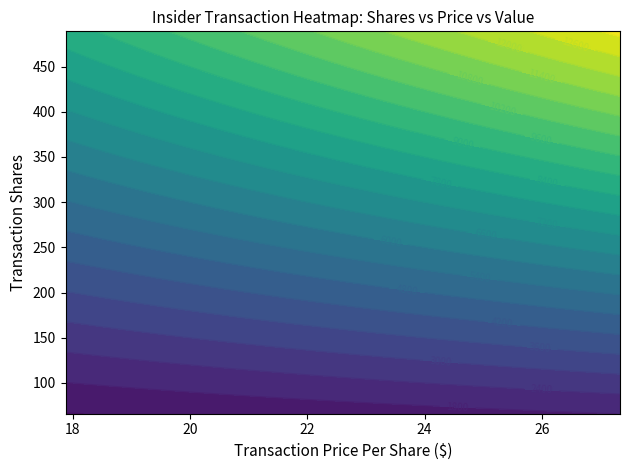

The value of transactionShares at 10 is 87.0. True or false?

True